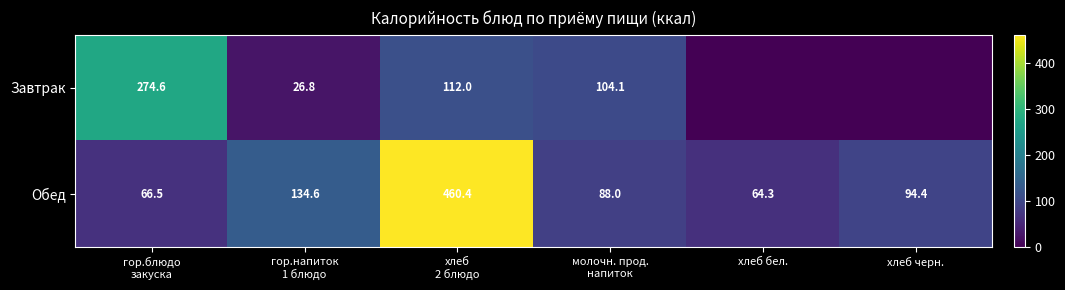

What is the average value of the Обед series?

151.4